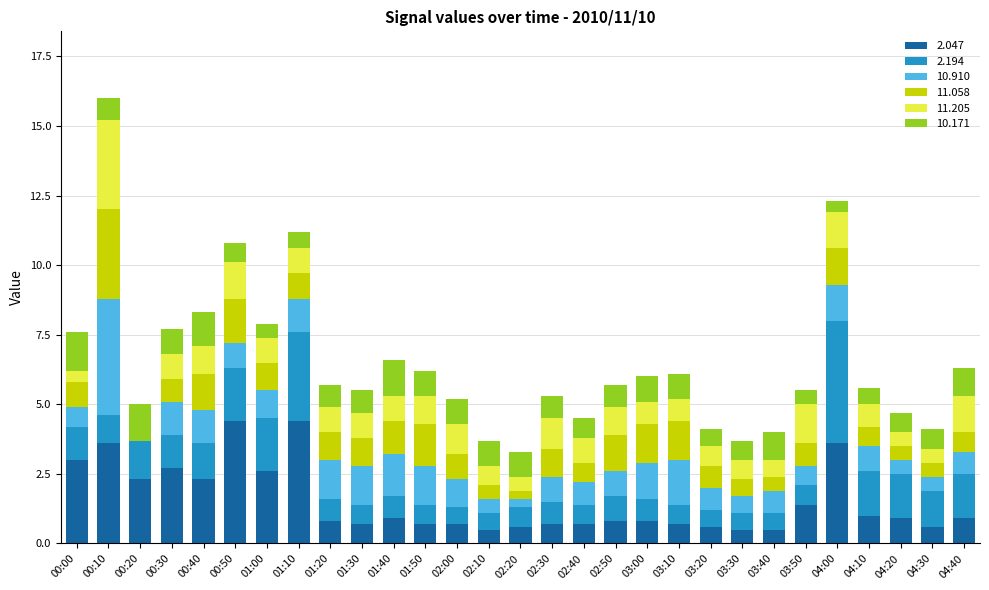

What is the highest value of the 2.047 series?

4.4